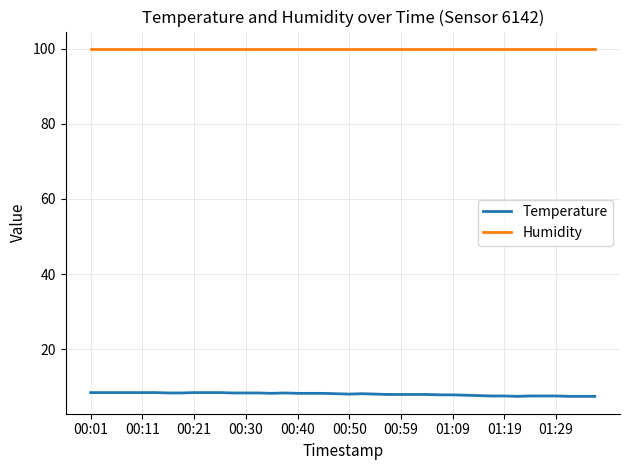

True or false: Humidity and Temperature intersect in this chart.

False